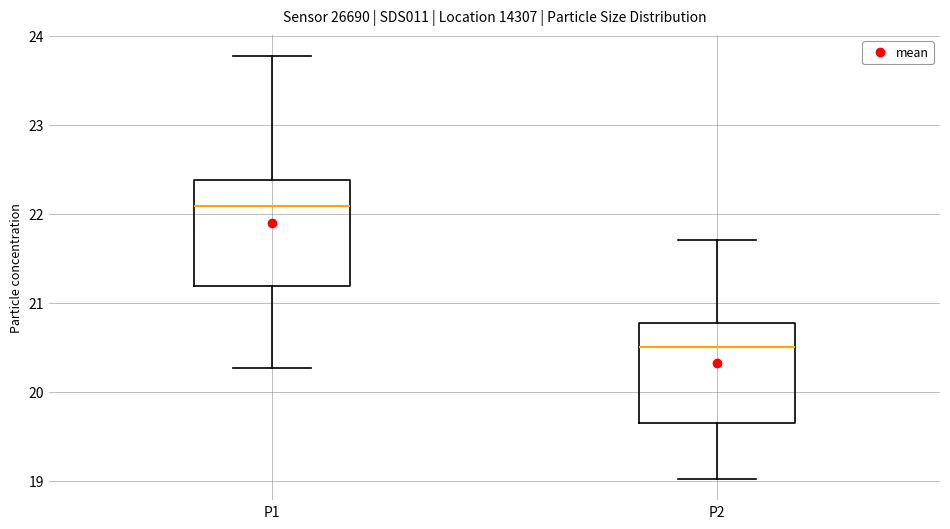

Reading left to right, read every box against the y-axis: the position of its median line, the range the box covers, and the ends of its whiskers. The values are not printed on the chart, so give them approximately, as read against the axis.

P1: median 22.1, box 21.2 to 22.4, whiskers 20.3 to 23.8
P2: median 20.5, box 19.6 to 20.8, whiskers 19.0 to 21.7